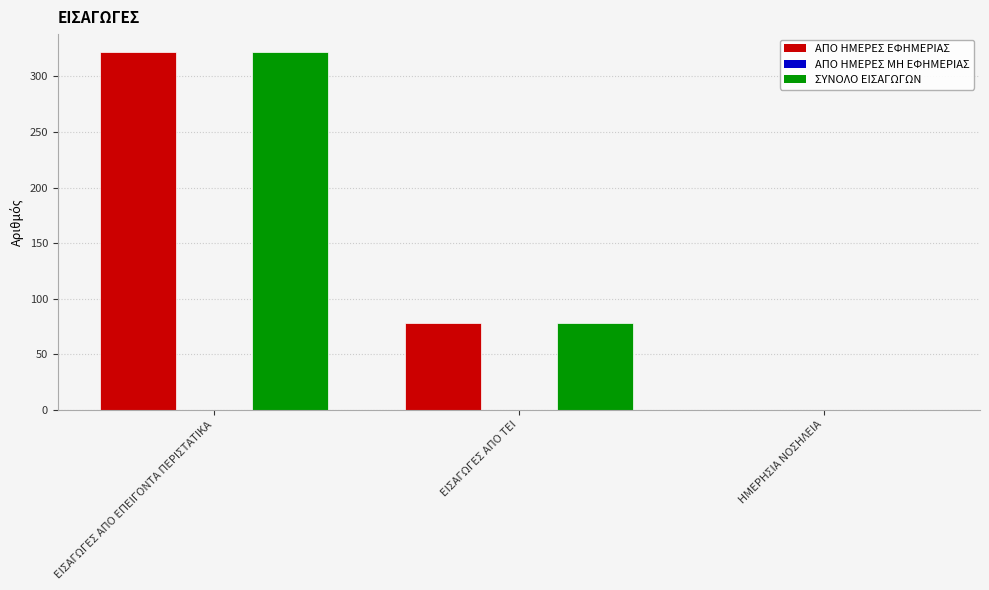

How many series are shown in this chart?

2